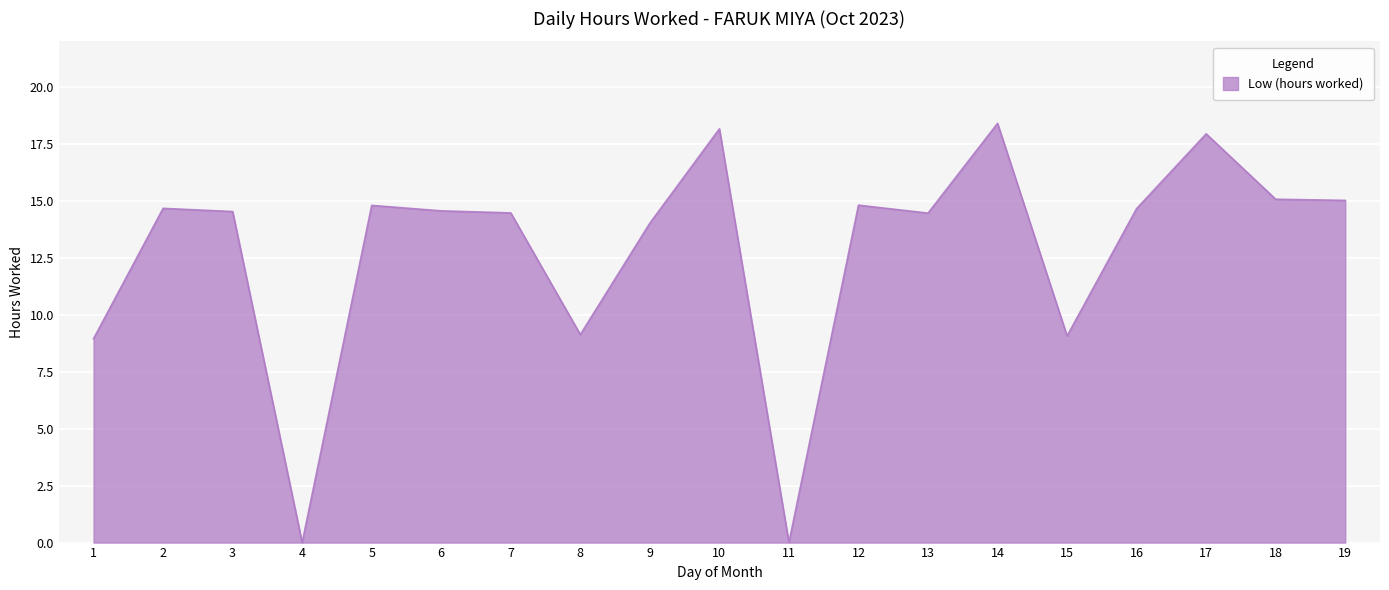

Does the chart have visible grid lines?

Yes